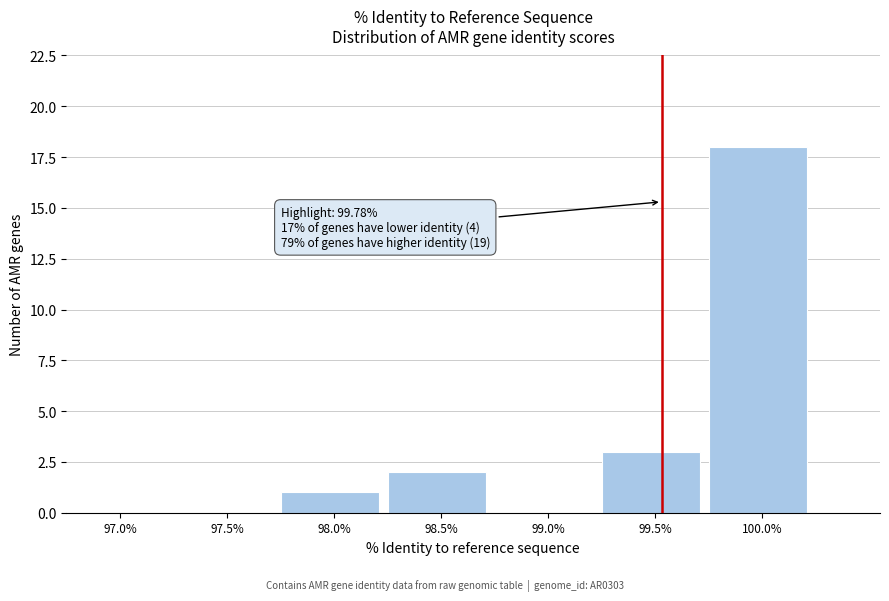

Reading left to right, transcribe all the data shown in this chart.

97.0%=0	97.5%=0	98.0%=1	98.5%=2	99.0%=0	99.5%=3	100.0%=18